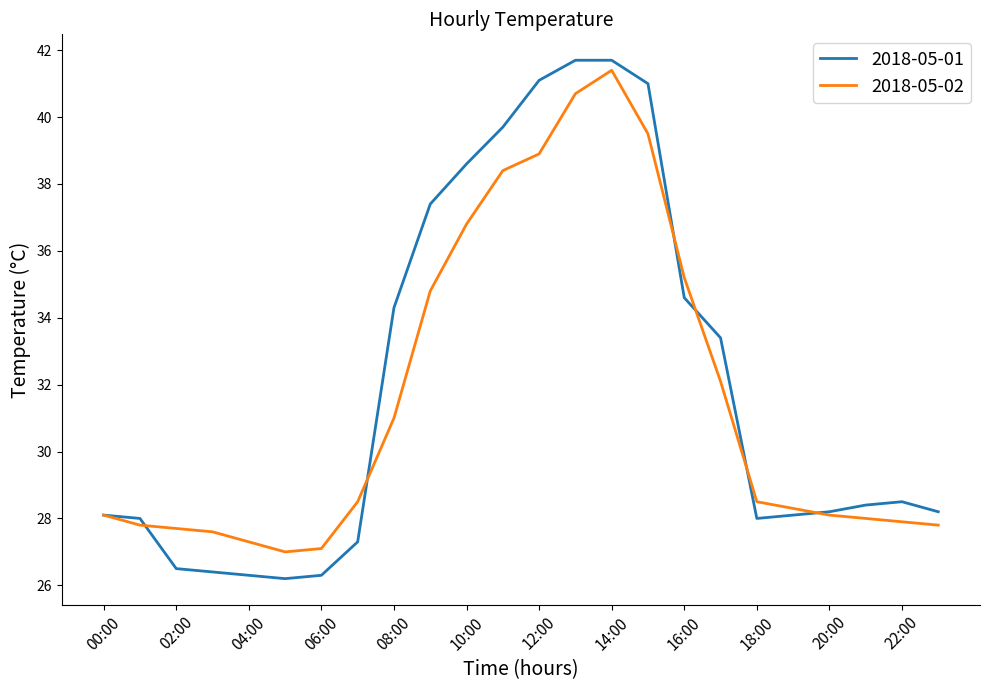

What is the minimum value for 2018-05-01?

26.2